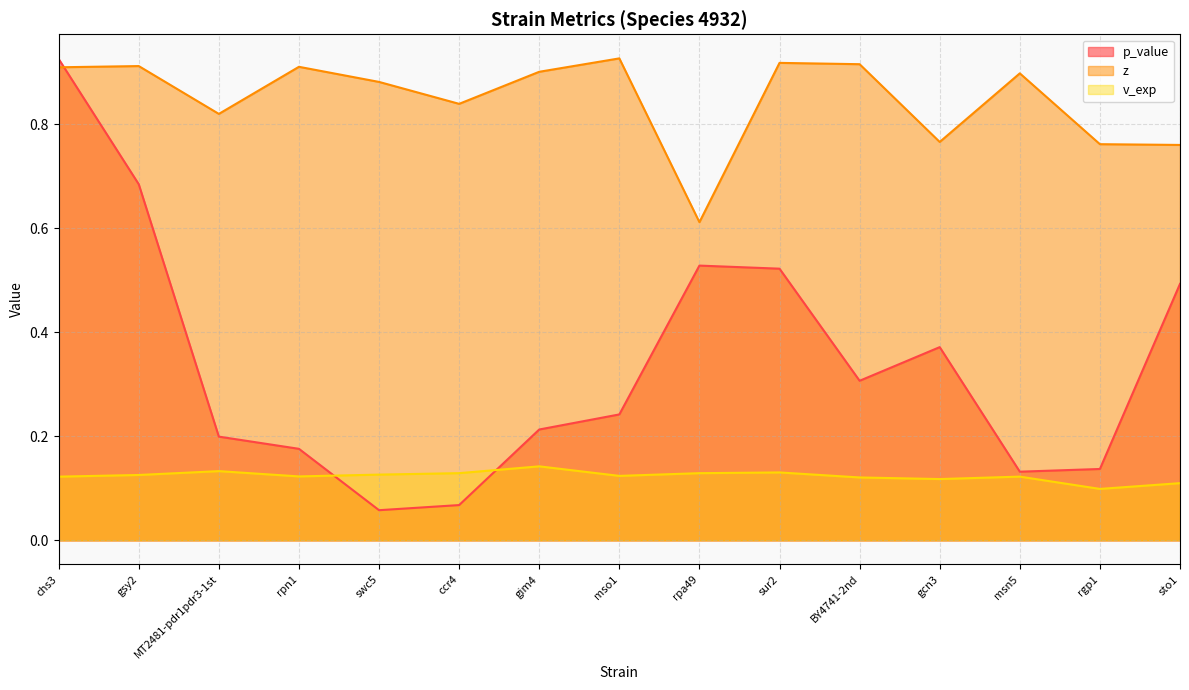

Reading right to left, what are all the values shown in this chart?

p_value: 0.5	0.1	0.1	0.4	0.3	0.5	0.5	0.2	0.2	0.1	0.1	0.2	0.2	0.7	0.9
z: 0.8	0.8	0.9	0.8	0.9	0.9	0.6	0.9	0.9	0.8	0.9	0.9	0.8	0.9	0.9
v_exp: 0.1	0.1	0.1	0.1	0.1	0.1	0.1	0.1	0.1	0.1	0.1	0.1	0.1	0.1	0.1